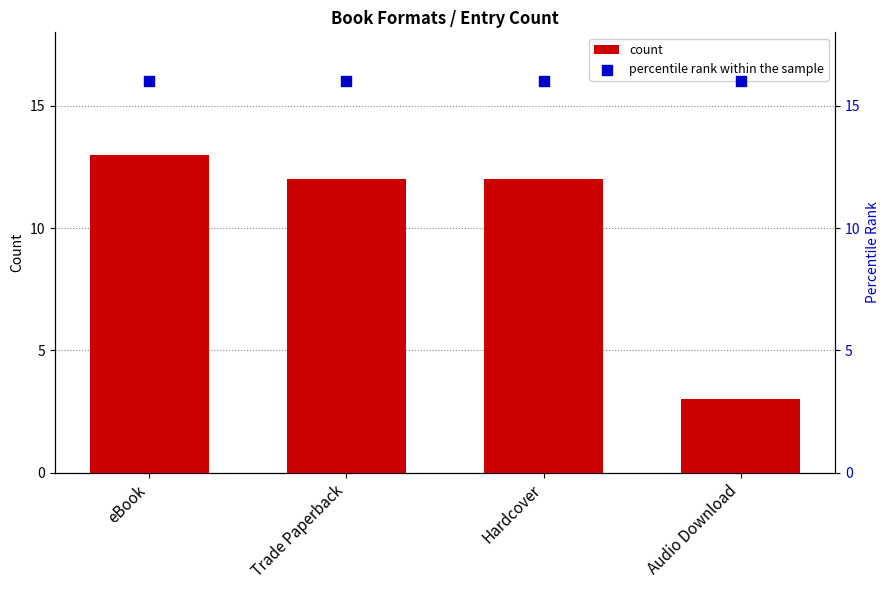

At how many categories does at least one series exceed 13?

4